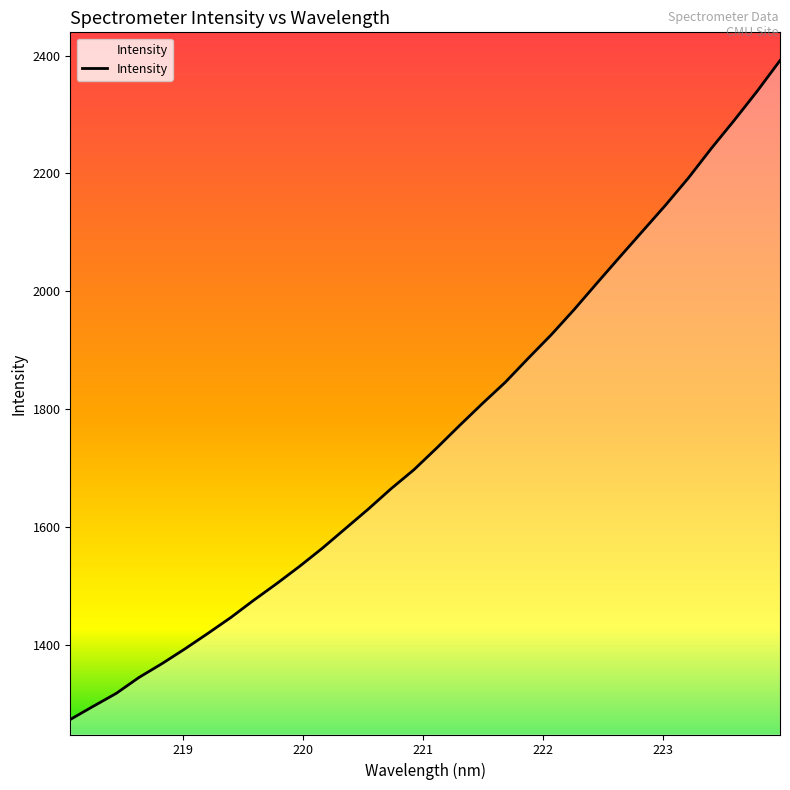

What is the greatest value displayed?

2391.5